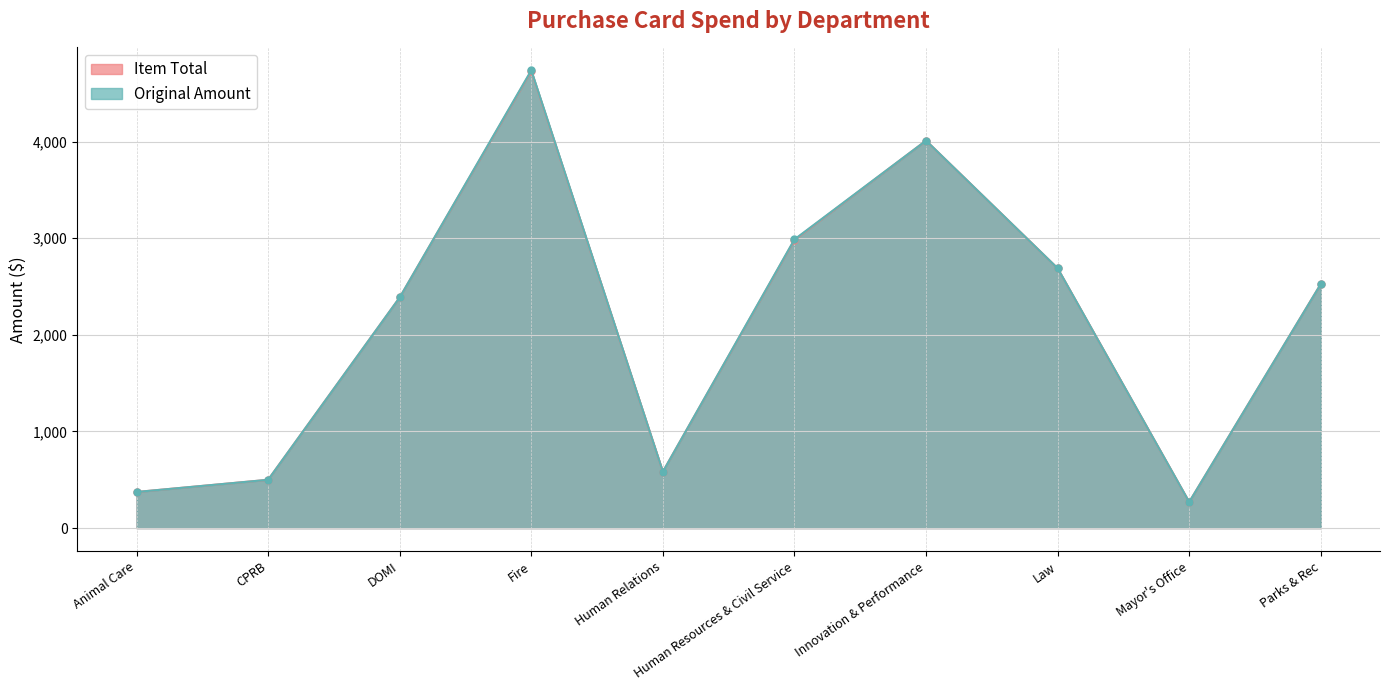

What is the total value across all series at Parks & Rec?

5051.4